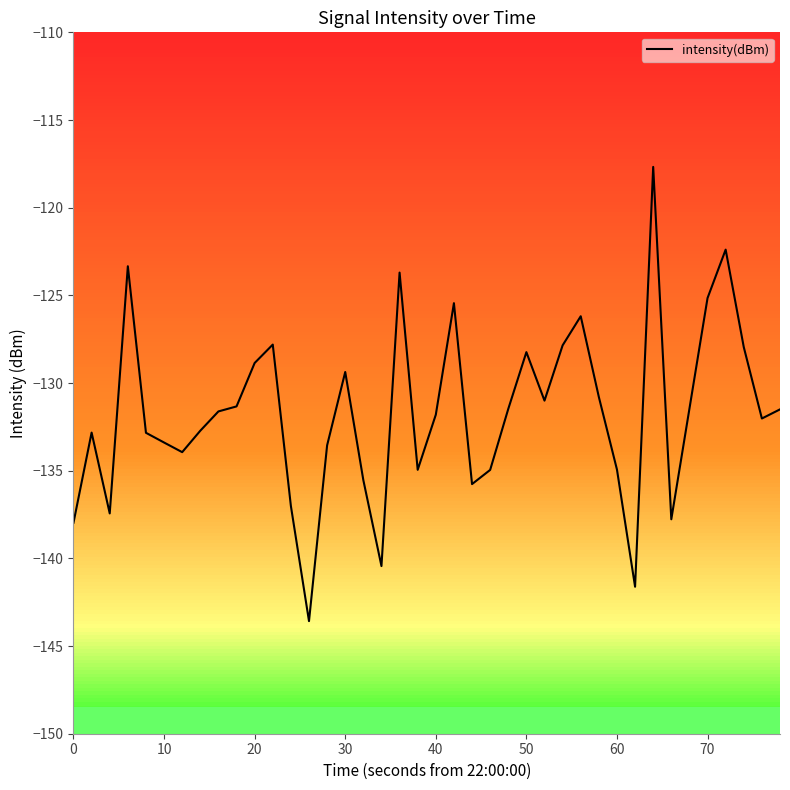

What is the greatest value displayed?

-117.7